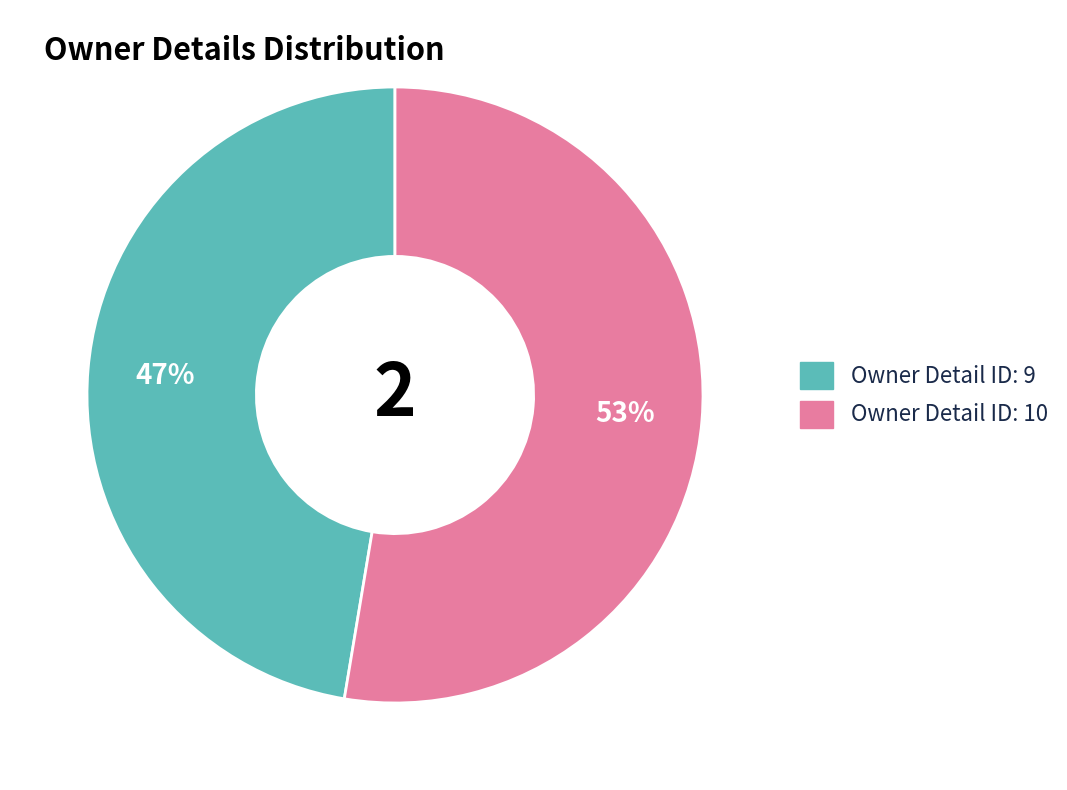

To the nearest percent, what is the average slice percentage?

50%